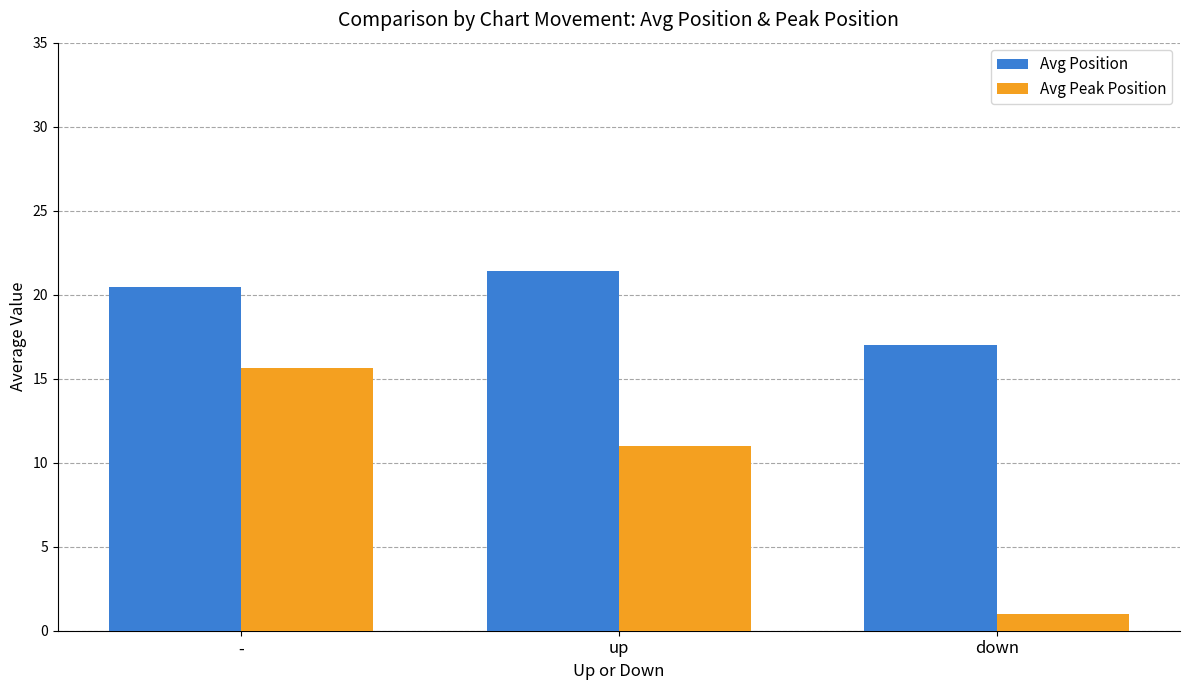

Reading left to right, extract all data points from this chart.

Avg Position: -=20.5	up=21.4	down=17.0
Avg Peak Position: -=15.6	up=11.0	down=1.0